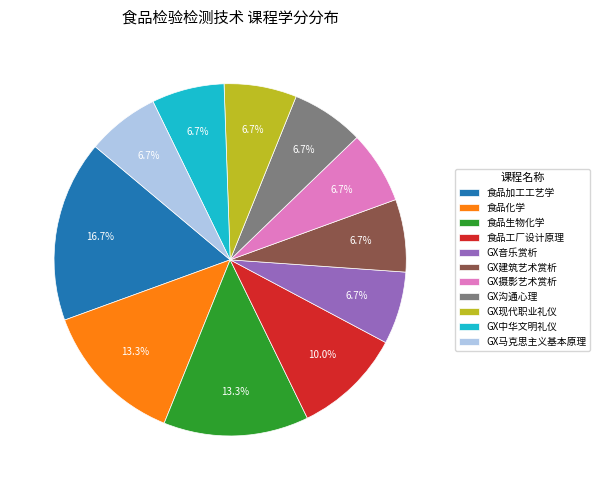

What is the largest slice in the pie chart?

食品加工工艺学